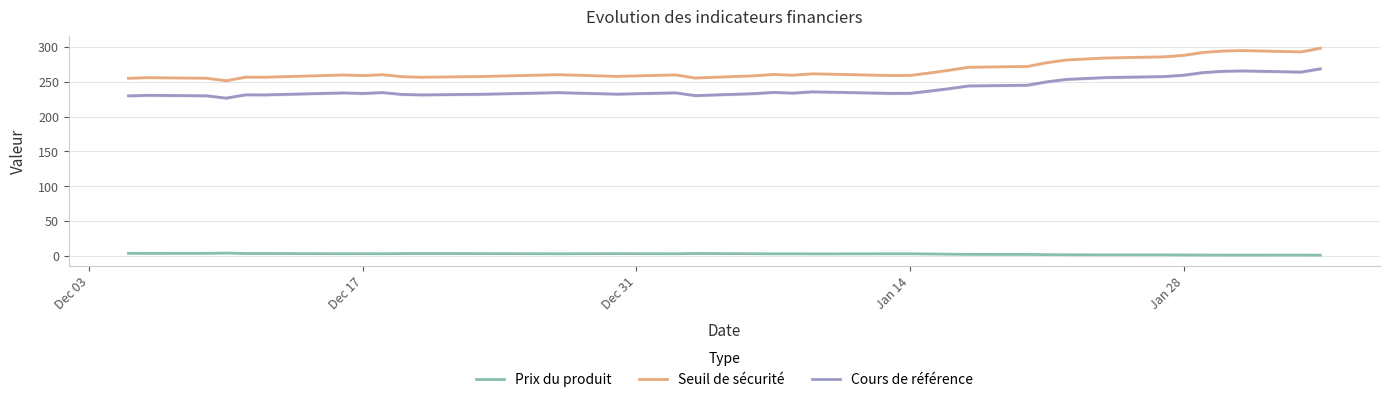

True or false: Cours de référence and Seuil de sécurité cross at least once.

False